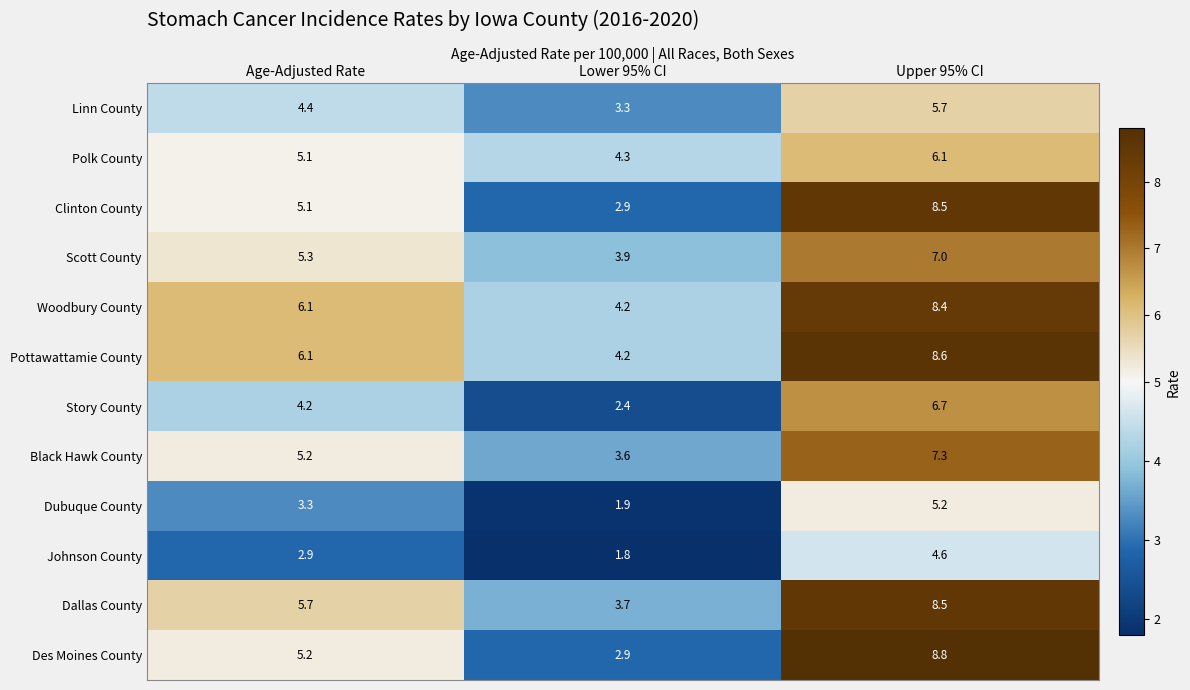

Which series has the widest spread of values?

Des Moines County